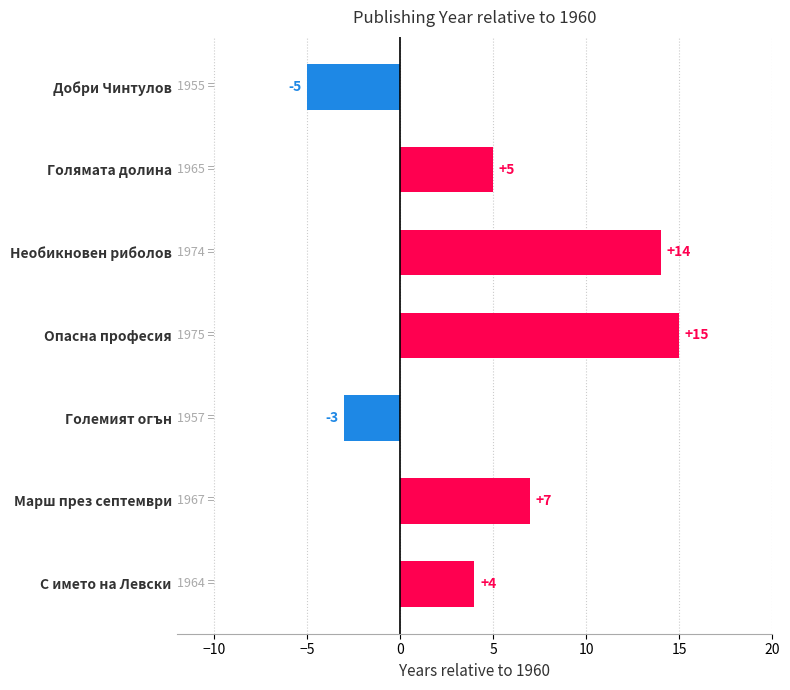

What is the approximate value at Опасна професия?

15